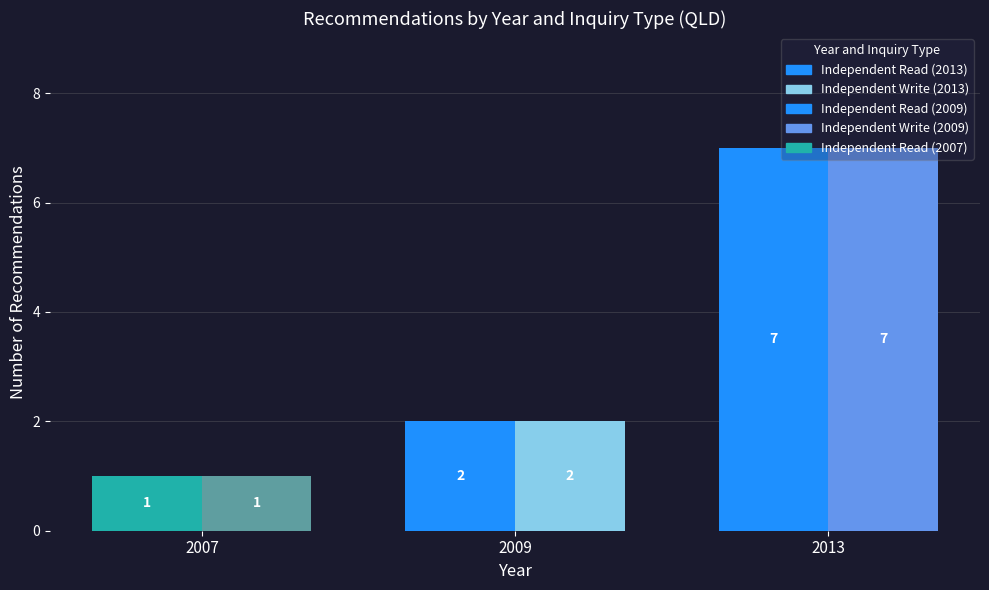

What is the total value across all series at 2009?

4